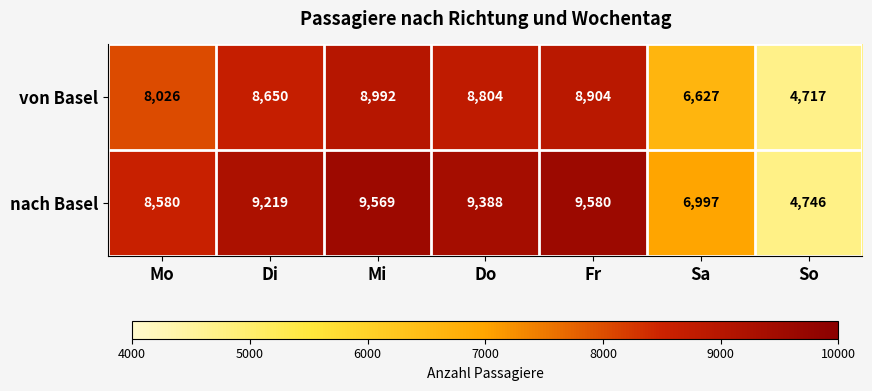

How many categories are shown in the chart?

7